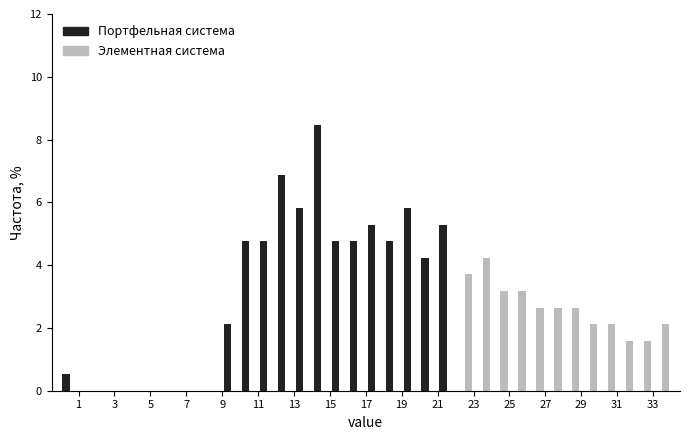

What is the height of the Портфельная система bar covering 21 to 22 on the x-axis? The values are not printed on the chart, so give them approximately, as read against the axis.

5.2